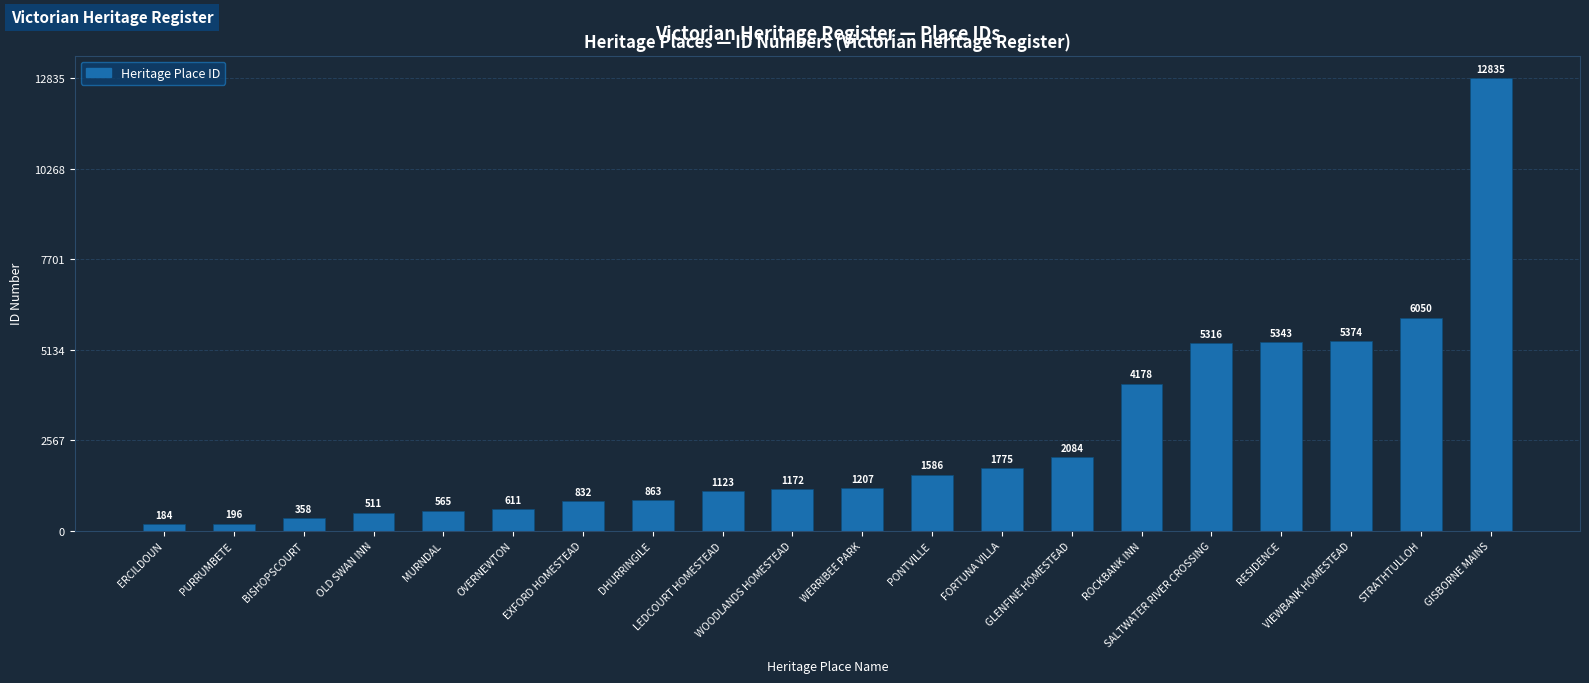

At which category does the chart reach its peak across all series?

GISBORNE MAINS